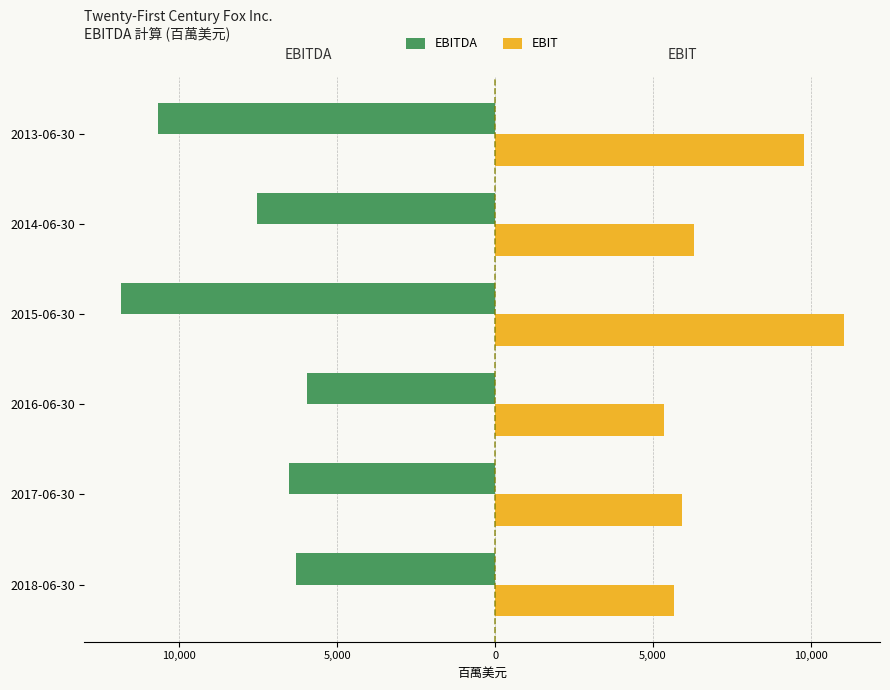

What are all the series names shown in the legend?

EBITDA, EBIT